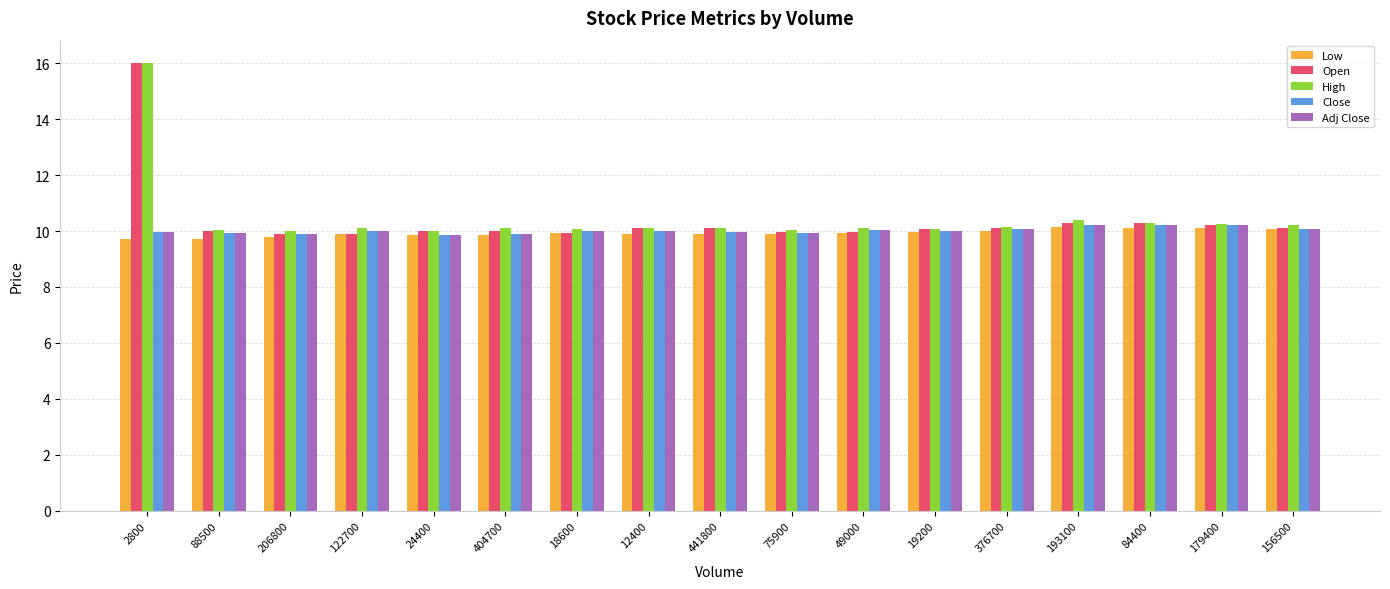

Which series has the largest range (max minus min)?

Open